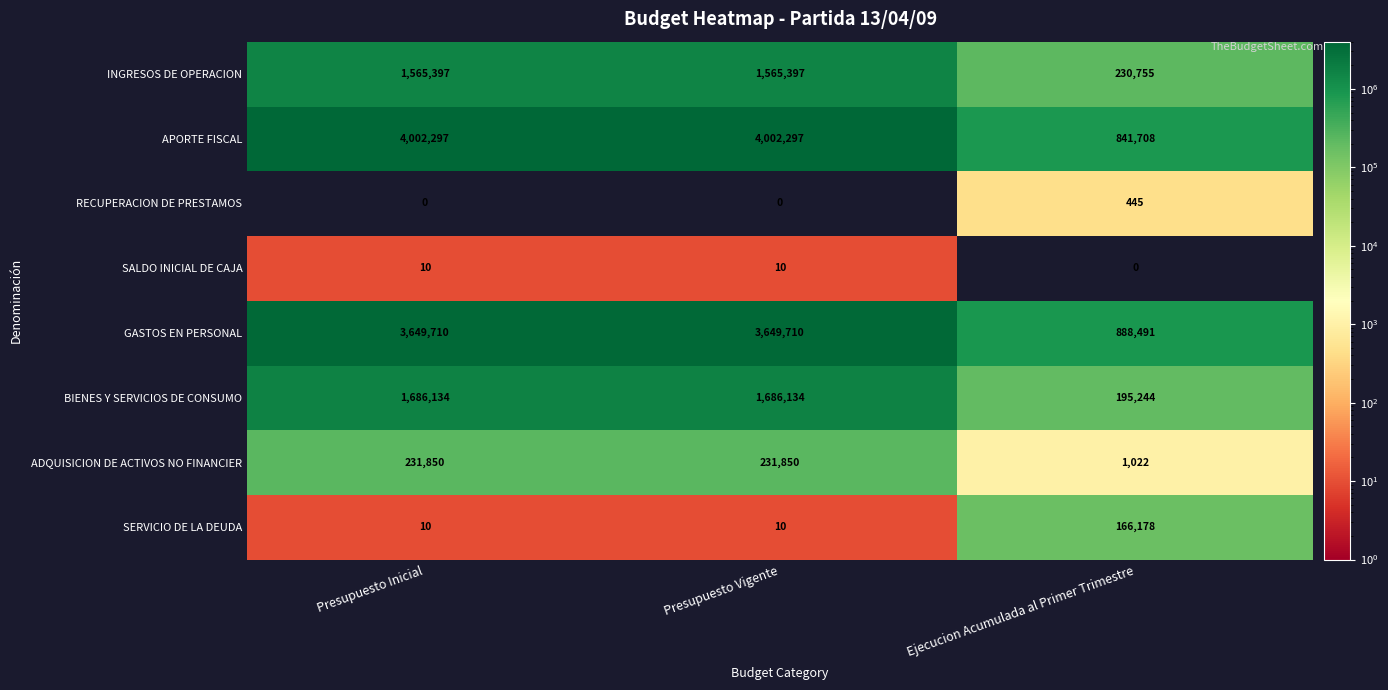

List the series in order of their peak value, lowest first.

SALDO INICIAL DE CAJA, RECUPERACION DE PRESTAMOS, SERVICIO DE LA DEUDA, ADQUISICION DE ACTIVOS NO FINANCIER, INGRESOS DE OPERACION, BIENES Y SERVICIOS DE CONSUMO, GASTOS EN PERSONAL, APORTE FISCAL